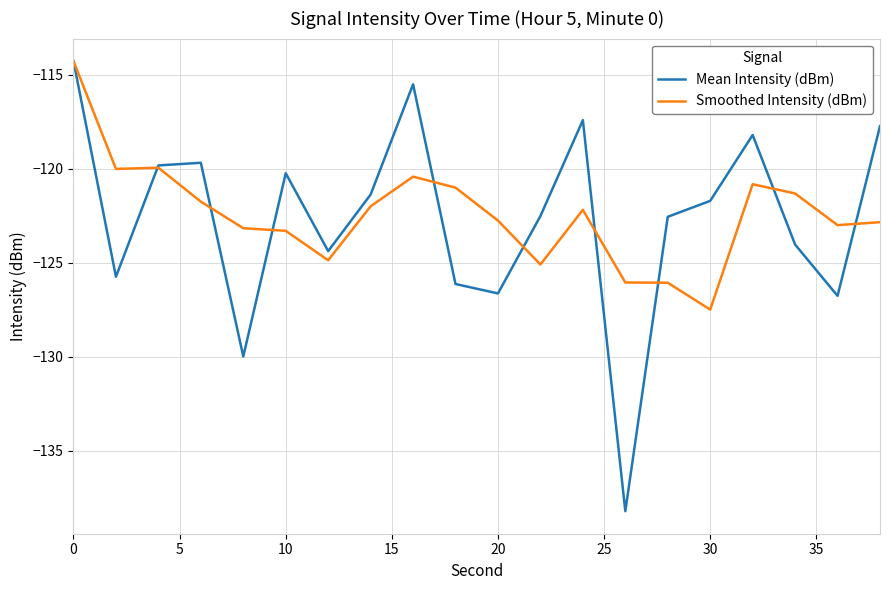

Which series has the largest range (max minus min)?

Mean Intensity (dBm)